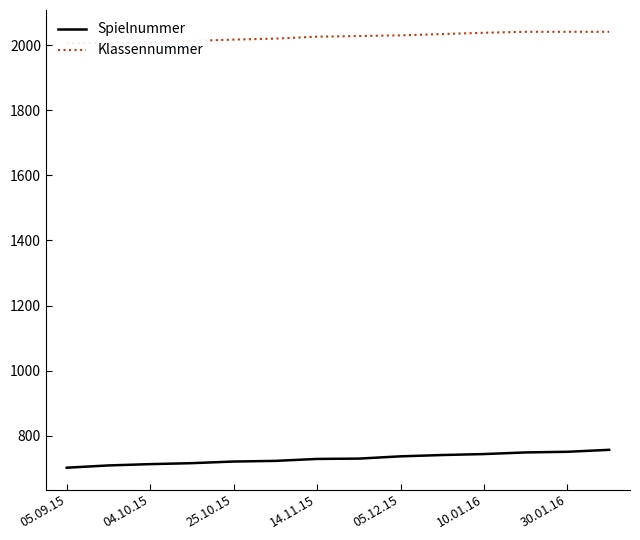

How many values in the Klassennummer series are below 2029?

7